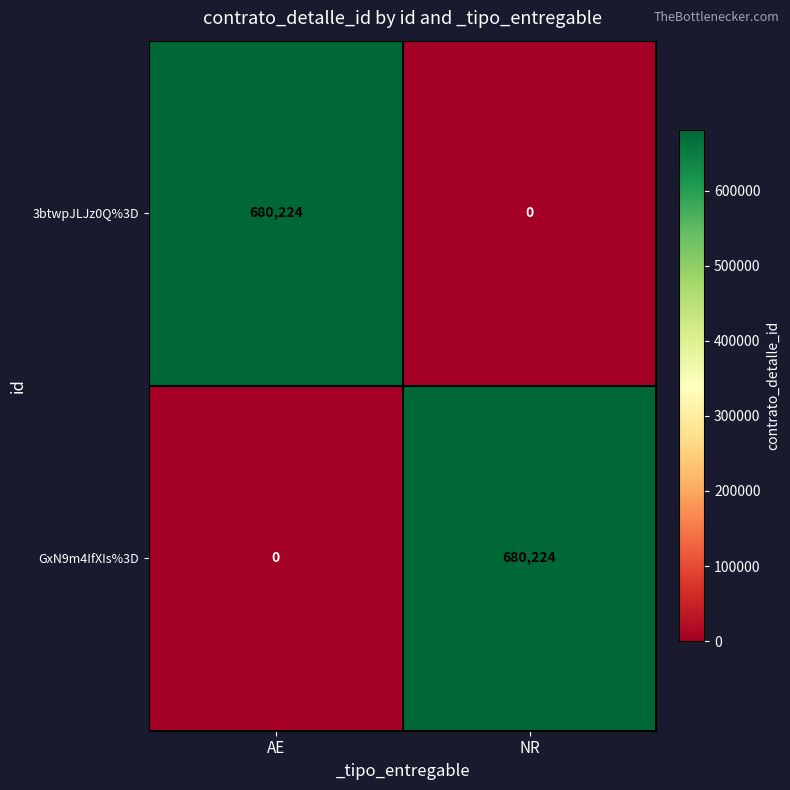

What is the difference between the maximum and minimum values in the 3btwpJLJz0Q%3D series?

680224